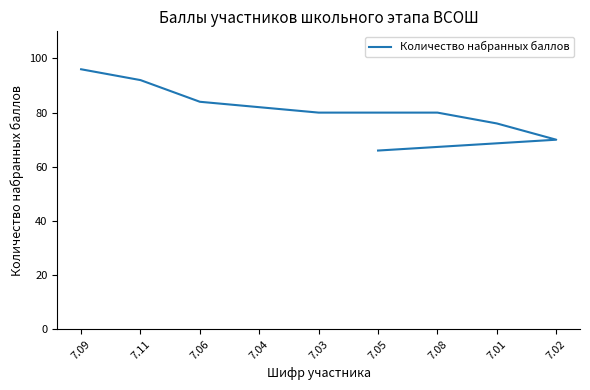

How many lines are shown in the chart?

1